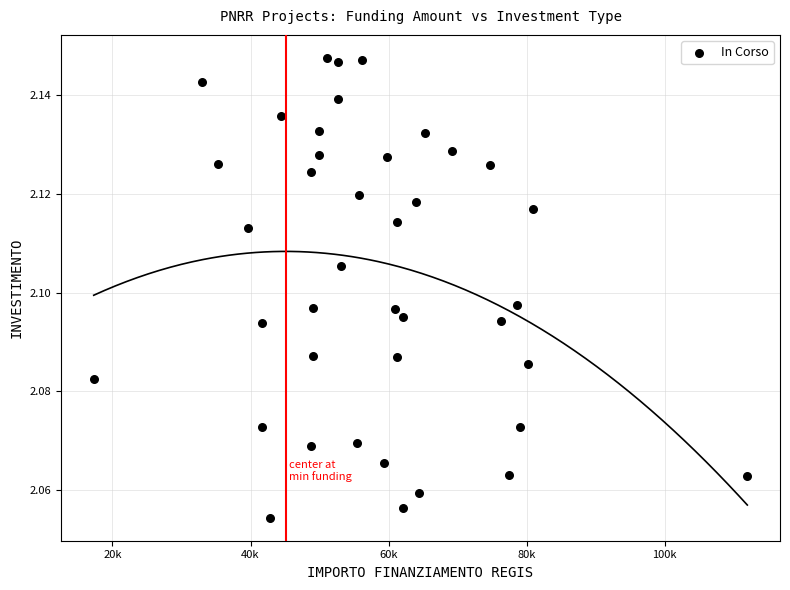

What is the range of X values (max minus min)?

94665.7